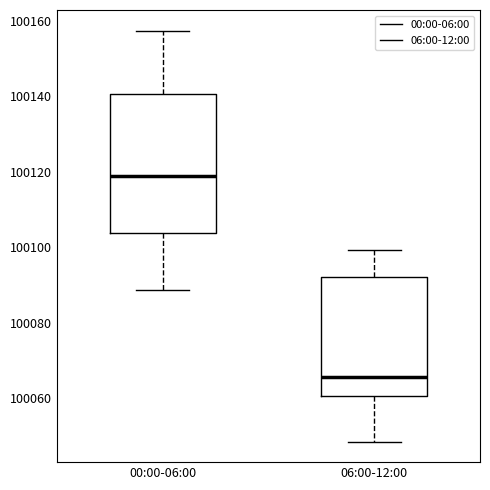

Reading left to right, read every box against the y-axis: the position of its median line, the range the box covers, and the ends of its whiskers. The values are not printed on the chart, so give them approximately, as read against the axis.

00:00-06:00: median 100118, box 100104 to 100140, whiskers 100088 to 100158
06:00-12:00: median 100066, box 100060 to 100092, whiskers 100048 to 100100